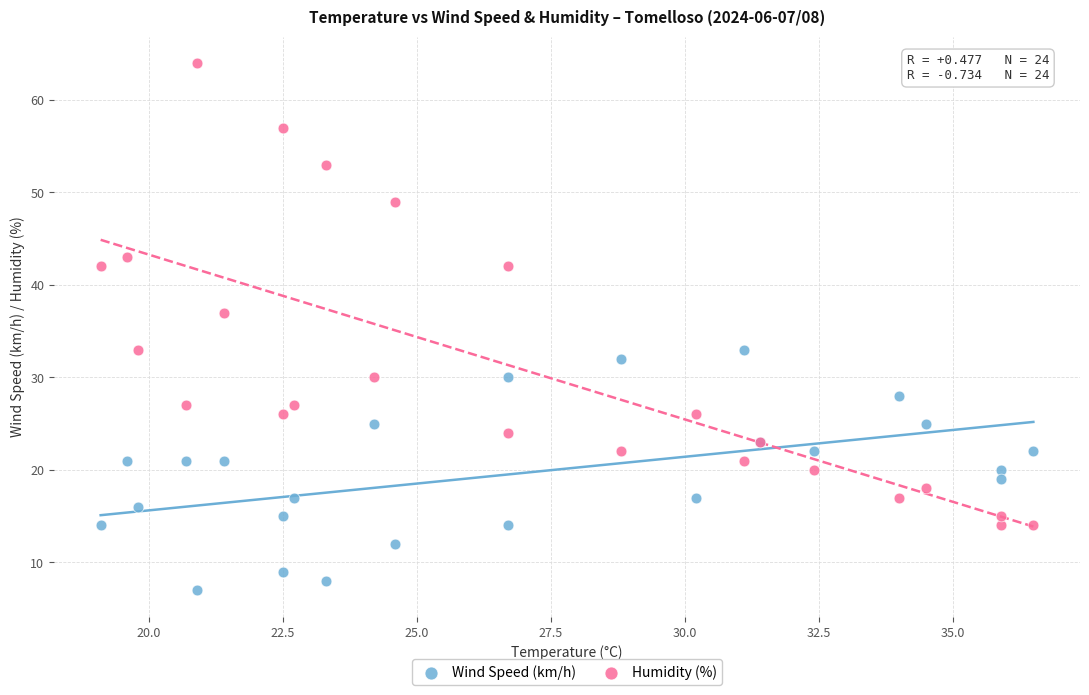

Which series has the widest spread of Y values?

Humidity (%)